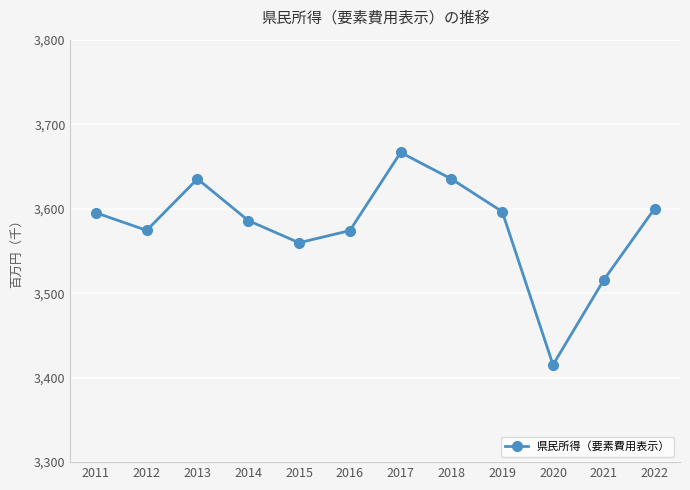

What is the approximate value at 2012, to the nearest 10?

3574300